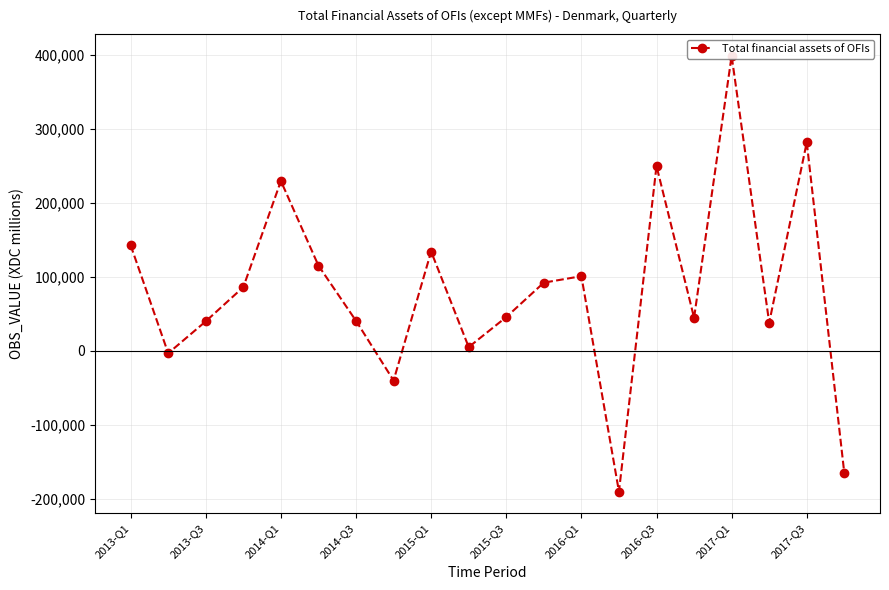

What is the change in value from 14 to 17?

-211621